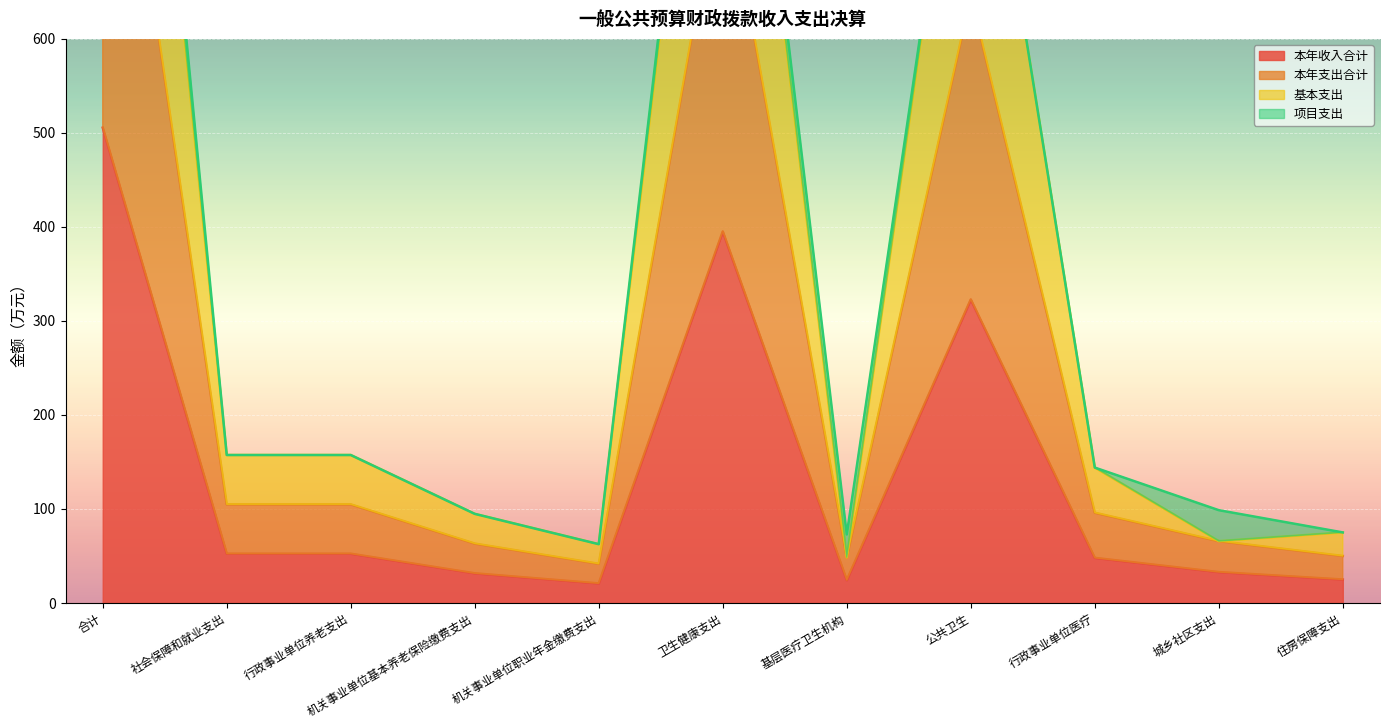

The 基本支出 series shows 1161.2 at 卫生健康支出. True or false?

True